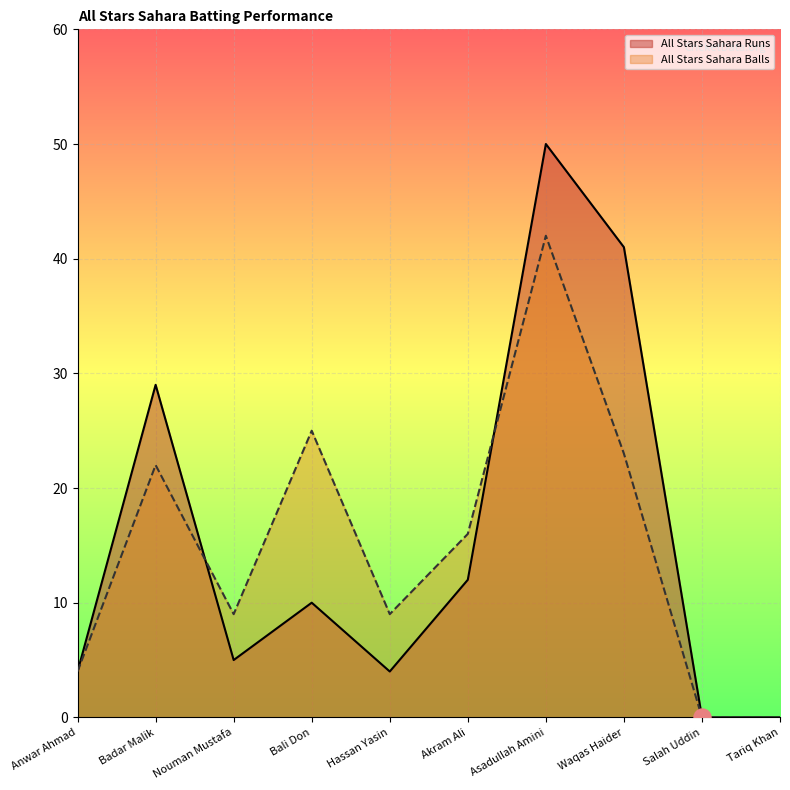

What are all the series names shown in the legend?

All Stars Sahara Runs, All Stars Sahara Balls